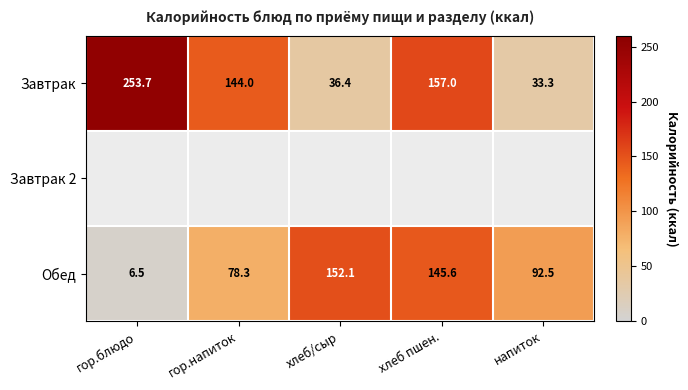

What is the approximate value of Обед at гор.напиток?

78.3